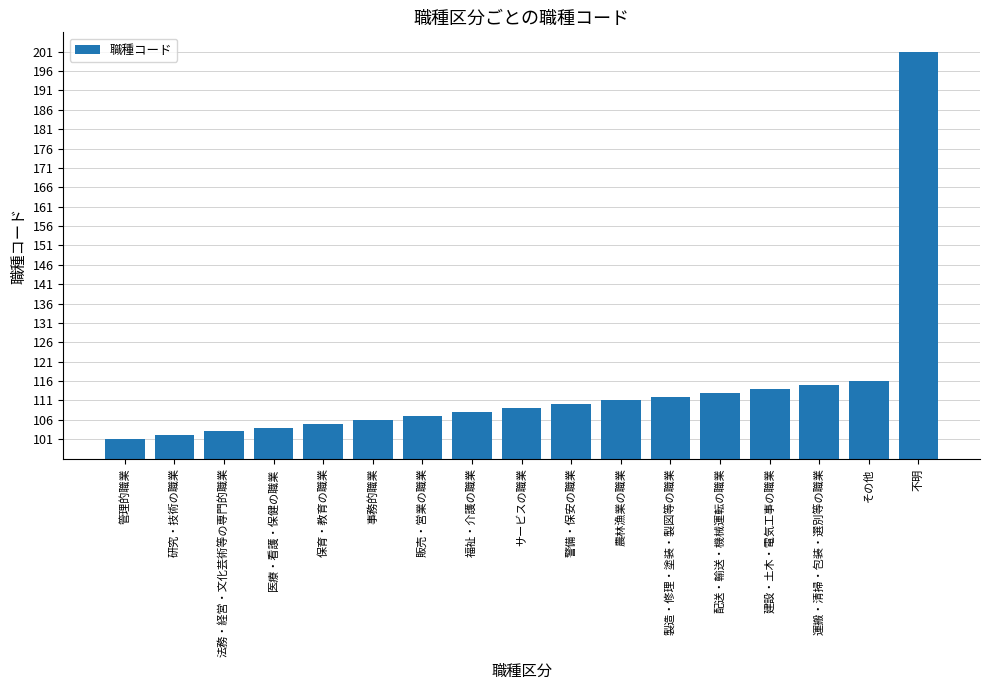

What is the label of the 11th bar from the right?

販売・営業の職業